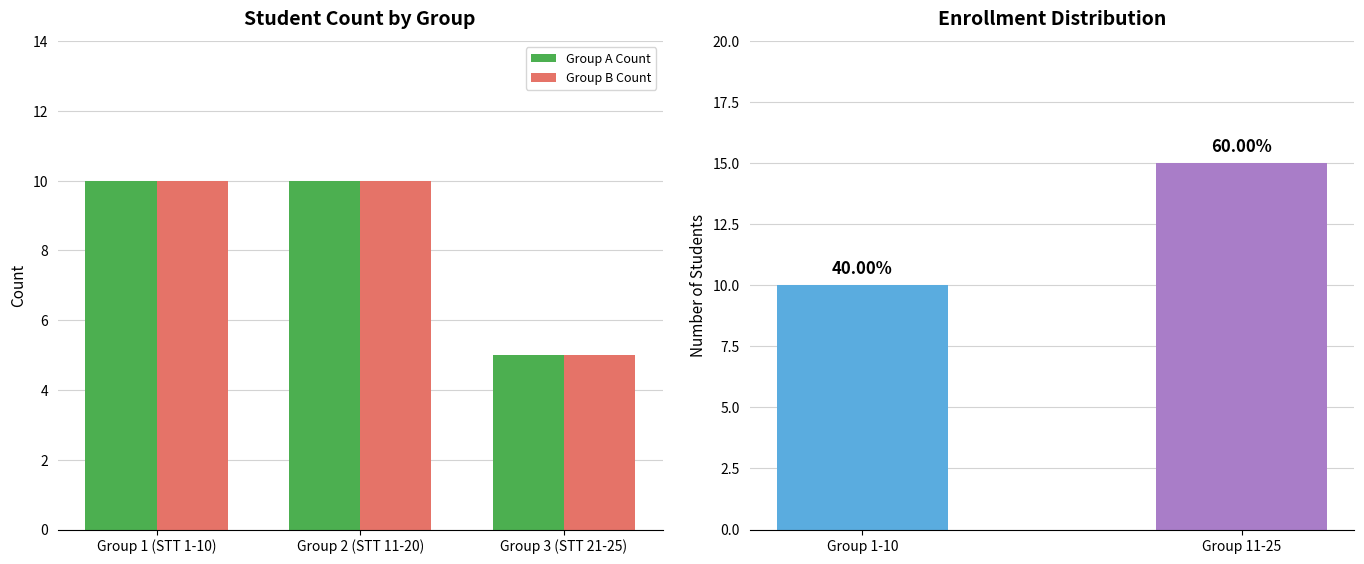

Which label corresponds to the smallest value in the chart?

Group 3 (STT 21-25)